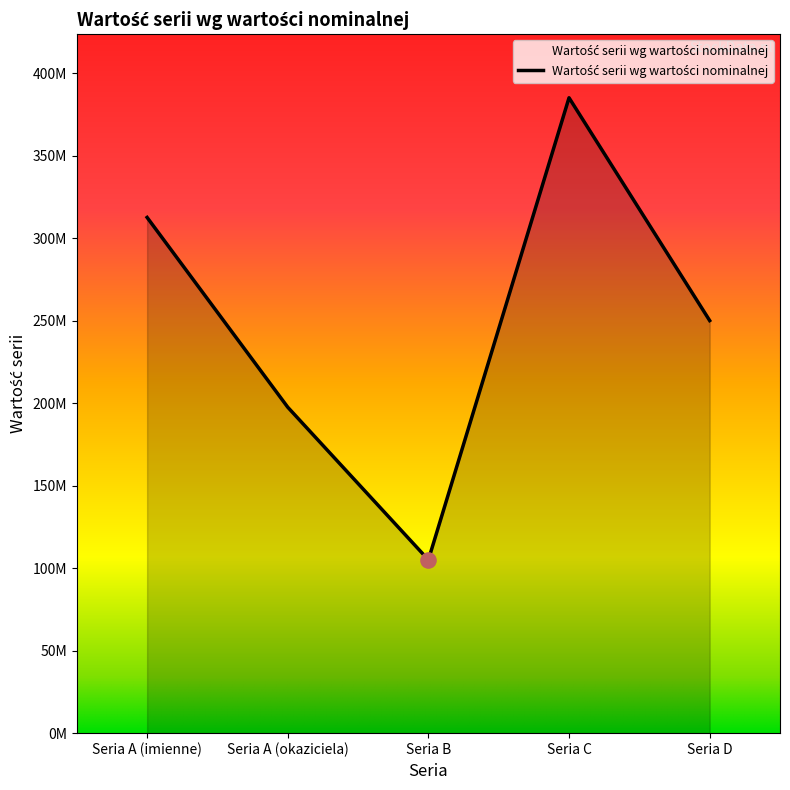

Does the chart have visible grid lines?

No